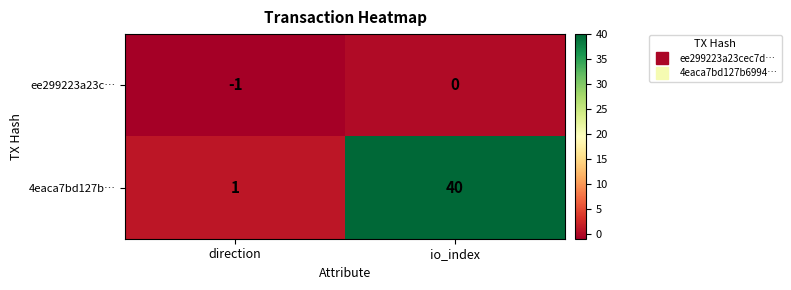

Rank the series by their average value, from lowest to highest.

ee299223a23c…, 4eaca7bd127b…